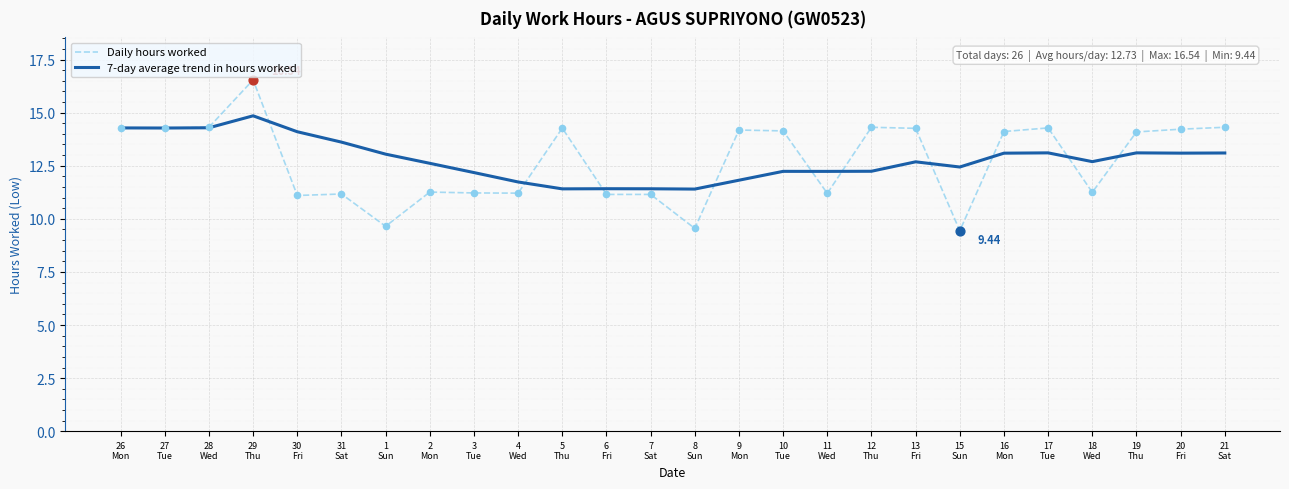

List the series in order of their peak value, highest first.

Daily hours worked, 7-day average trend in hours worked